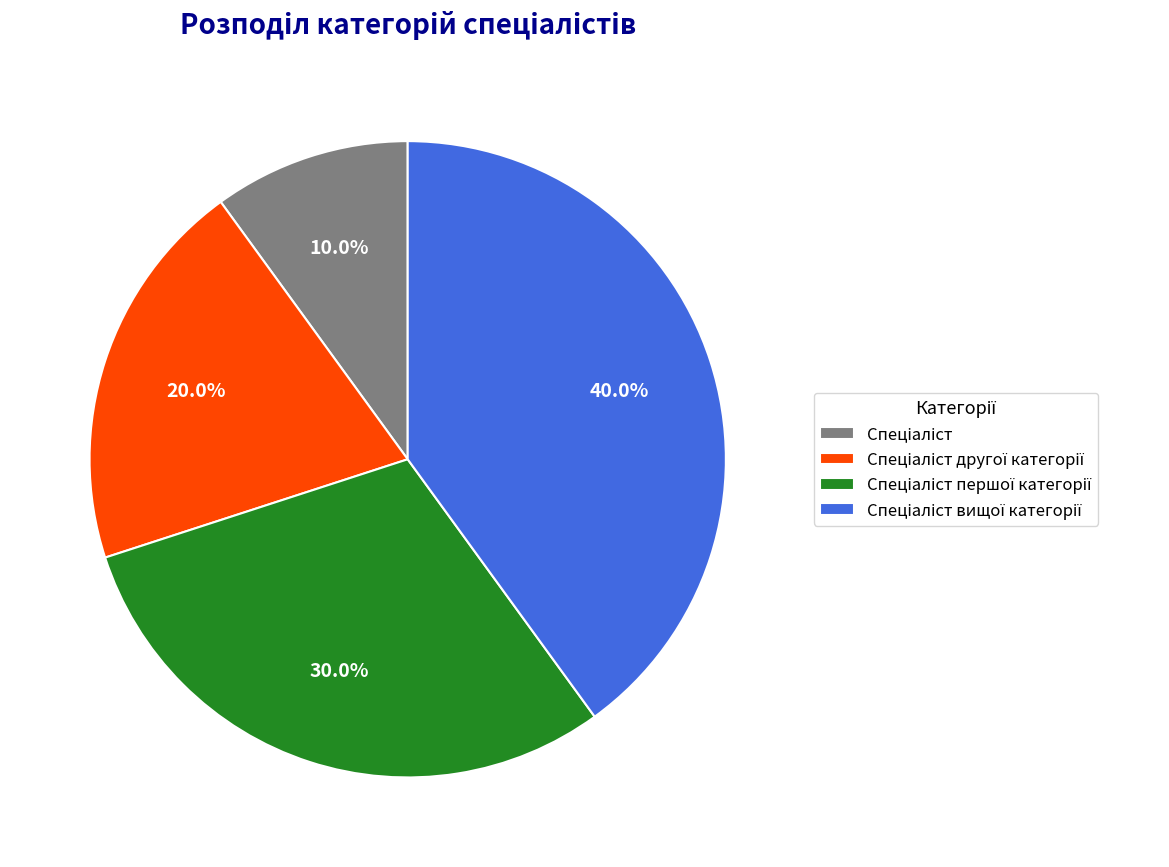

Is there any slice that represents more than half of the pie?

No